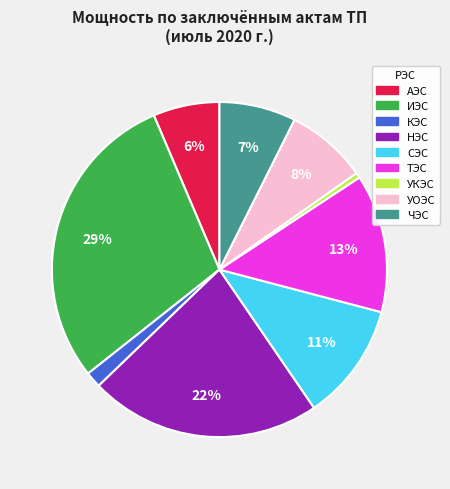

Is there a majority slice in this chart?

No